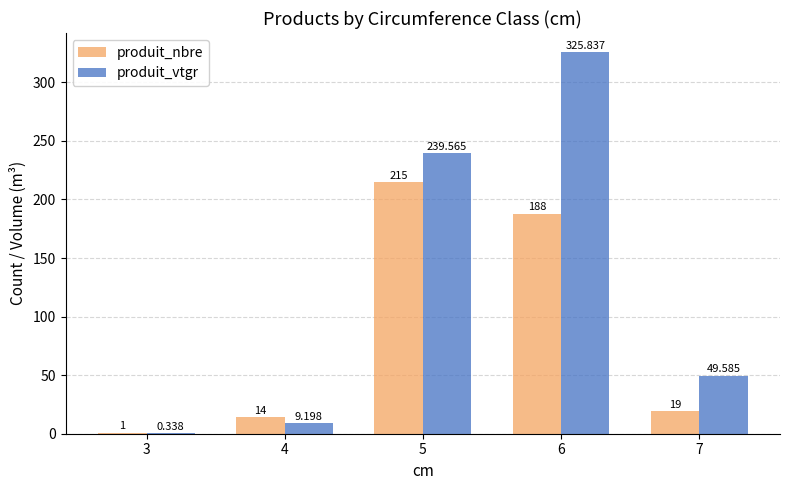

Is it true that produit_nbre equals 188.0 at 6?

True